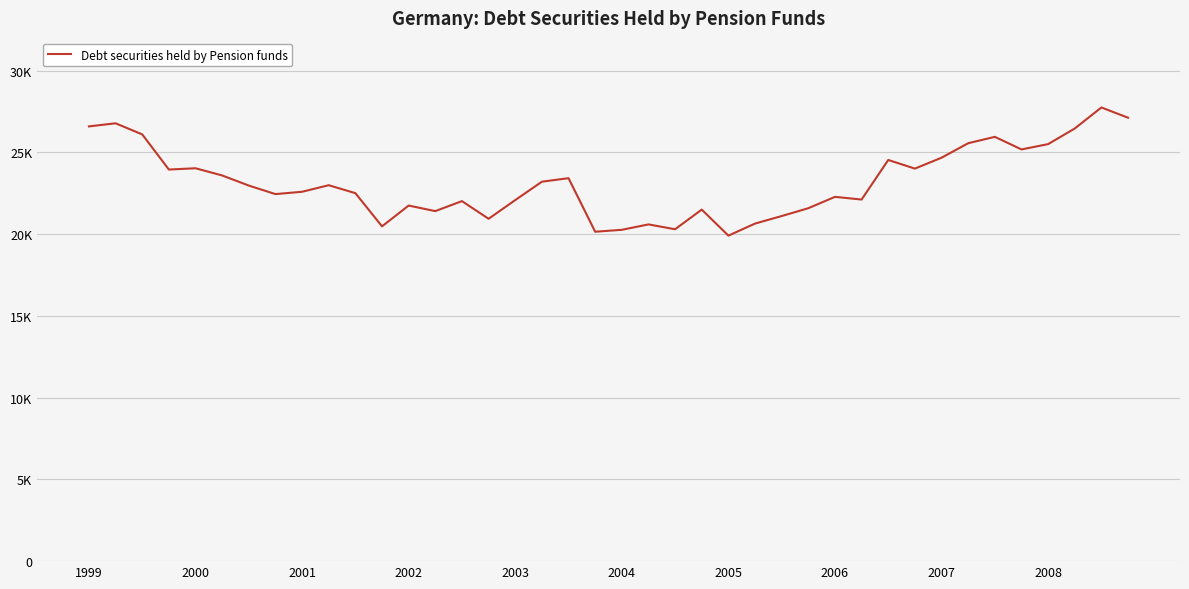

Does the chart have visible grid lines?

Yes